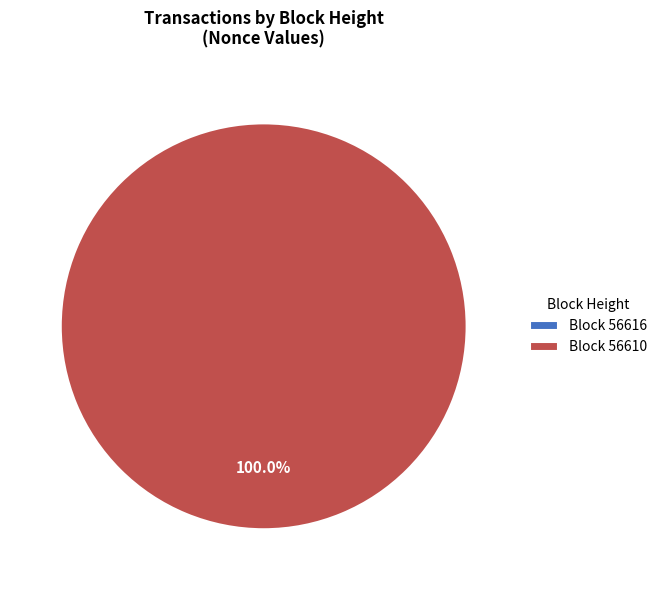

Does any single category account for the majority?

Yes